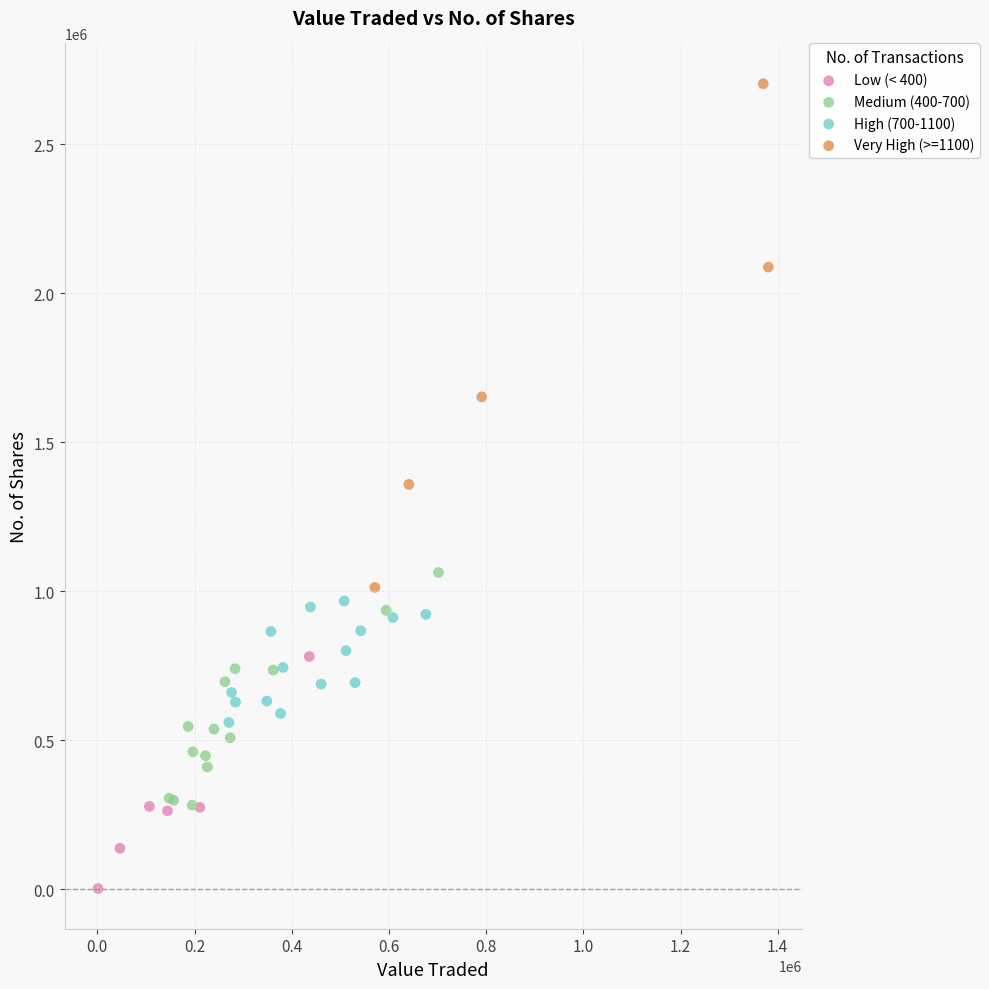

Which series reaches the maximum Y coordinate?

Very High (>=1100)